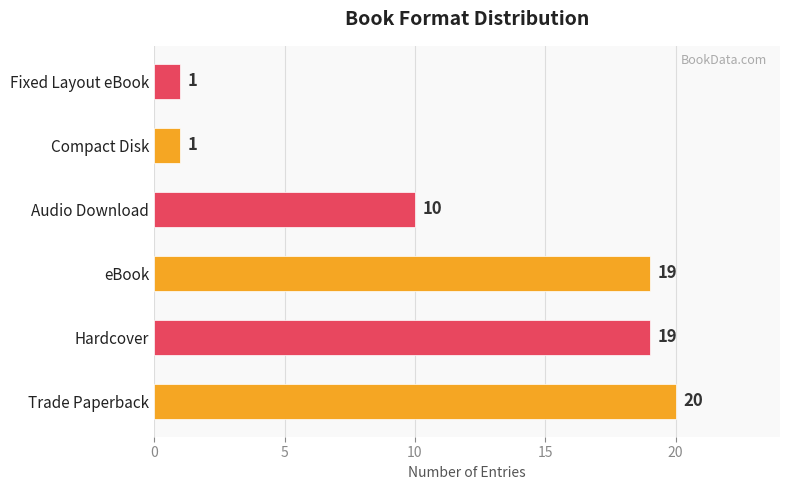

Does the chart contain stacked bars?

No